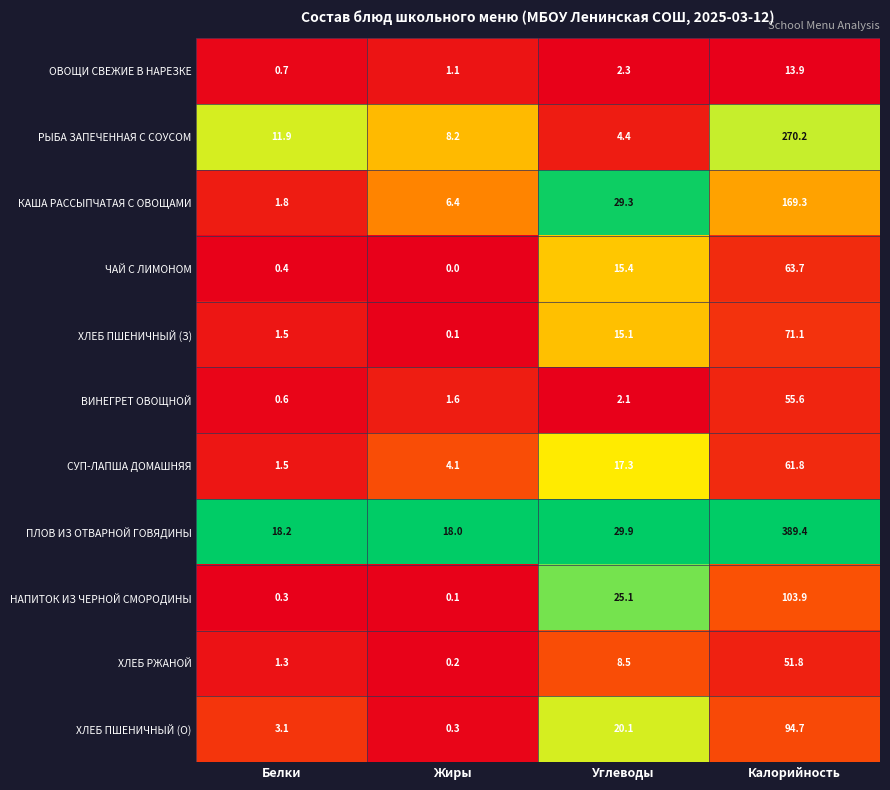

Rank the series at Калорийность from lowest to highest value.

ОВОЩИ СВЕЖИЕ В НАРЕЗКЕ, ХЛЕБ РЖАНОЙ, ВИНЕГРЕТ ОВОЩНОЙ, СУП-ЛАПША ДОМАШНЯЯ, ЧАЙ С ЛИМОНОМ, ХЛЕБ ПШЕНИЧНЫЙ (З), ХЛЕБ ПШЕНИЧНЫЙ (О), НАПИТОК ИЗ ЧЕРНОЙ СМОРОДИНЫ, КАША РАССЫПЧАТАЯ С ОВОЩАМИ, РЫБА ЗАПЕЧЕННАЯ С СОУСОМ, ПЛОВ ИЗ ОТВАРНОЙ ГОВЯДИНЫ